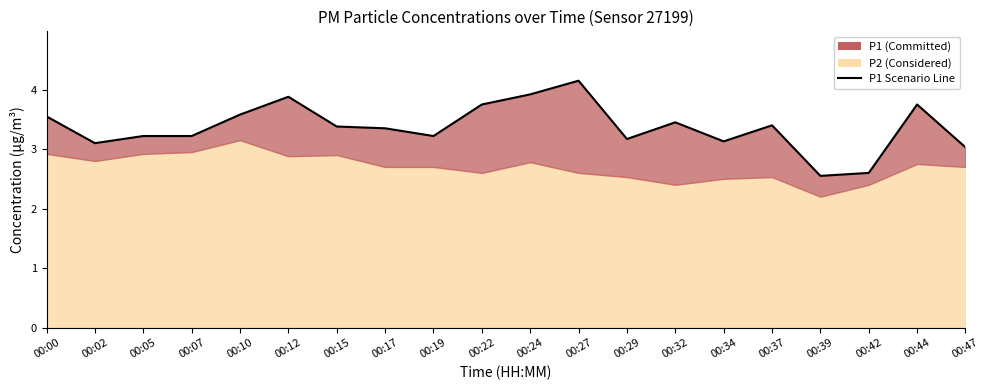

What is the change in value from 00:27 to 00:37?

-0.8